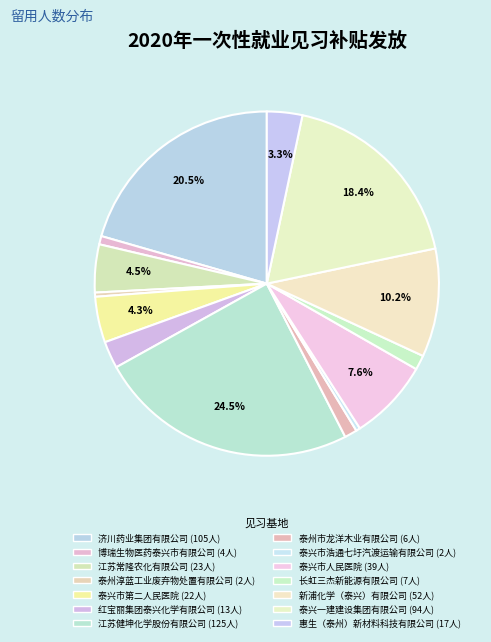

To the nearest percent, what percentage of the pie is 泰州市龙洋木业有限公司?

1%